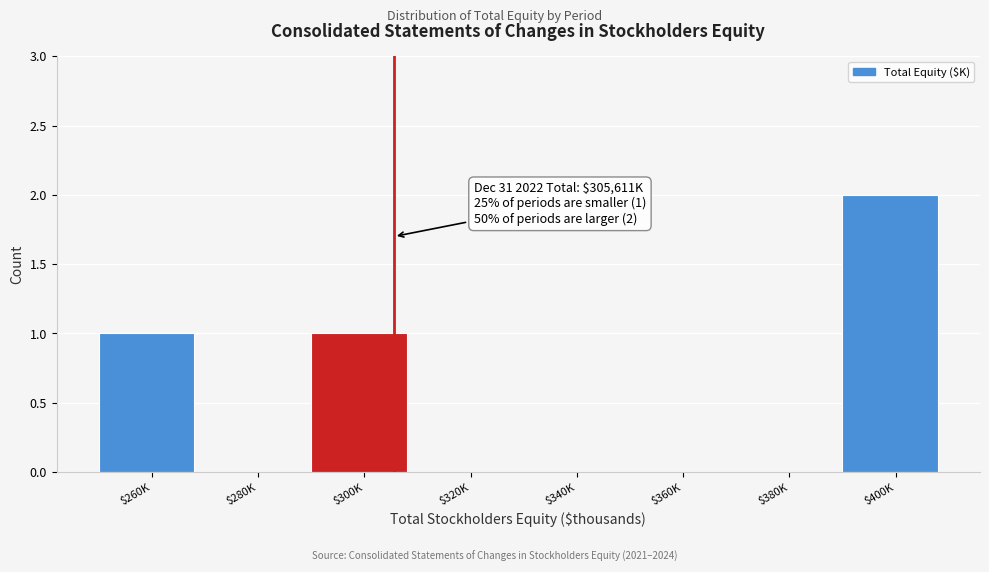

Which category has the highest value across all series?

$400K